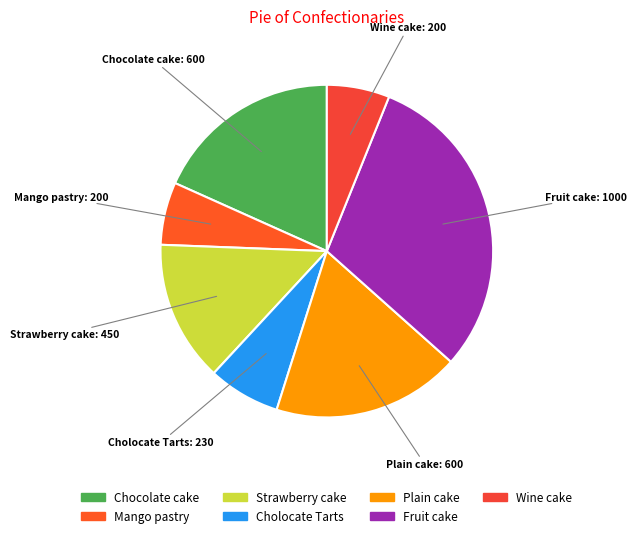

Count the number of slices in the pie.

7